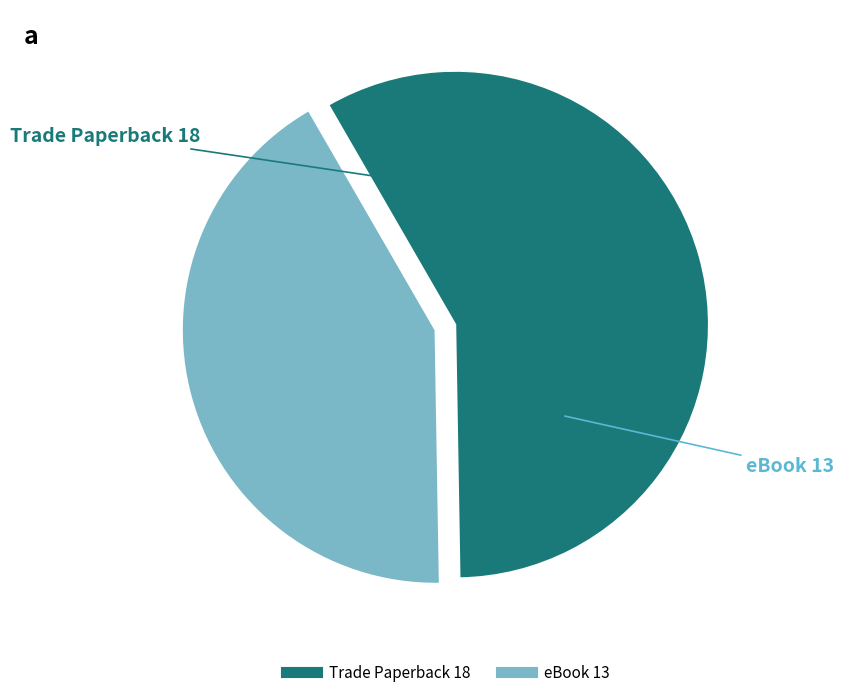

Combined, do eBook and Trade Paperback account for over 50%?

Yes